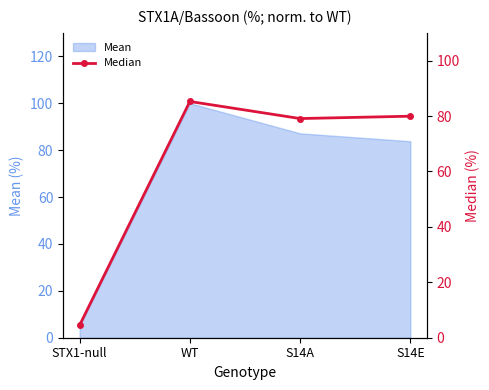

The Mean series shows 83.8 at S14E. True or false?

True